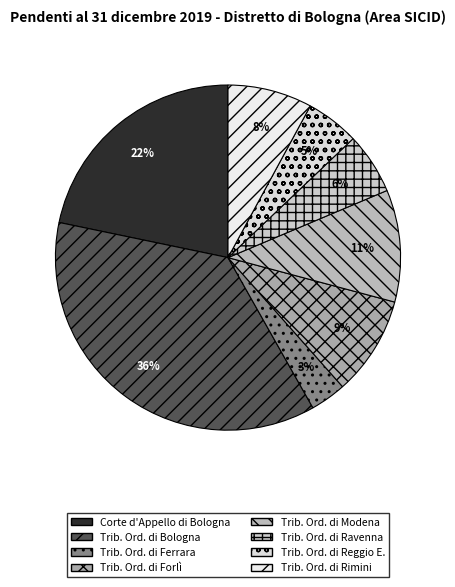

How many segments does this pie chart have?

8